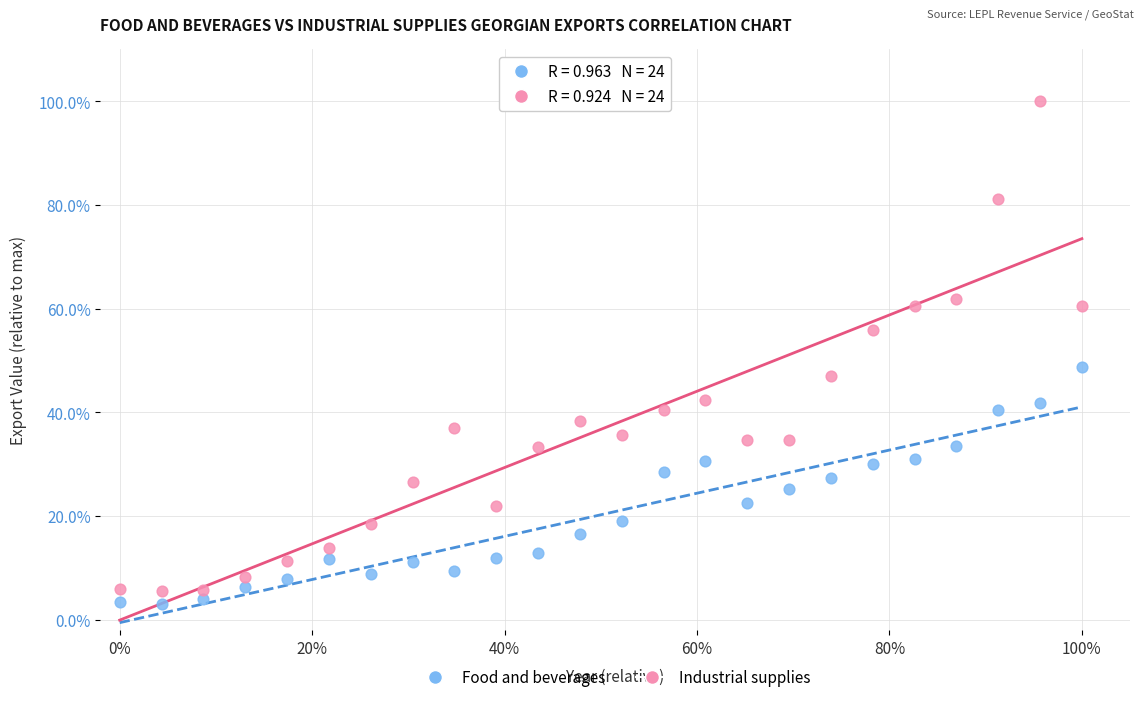

Which series contains the highest Y value?

Industrial supplies